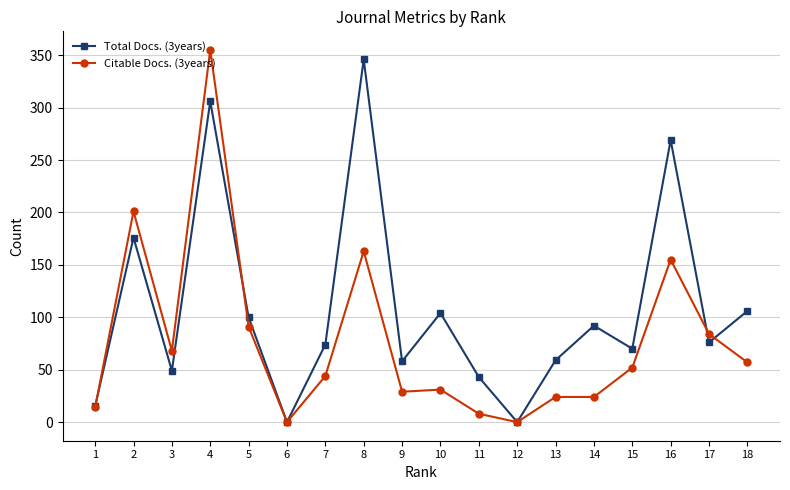

True or false: Total Docs. (3years) has more than 2 points higher than both neighbors.

True